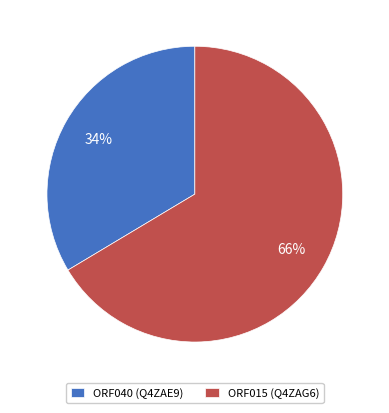

Combined, do ORF015 (Q4ZAG6) and ORF040 (Q4ZAE9) account for over 50%?

Yes